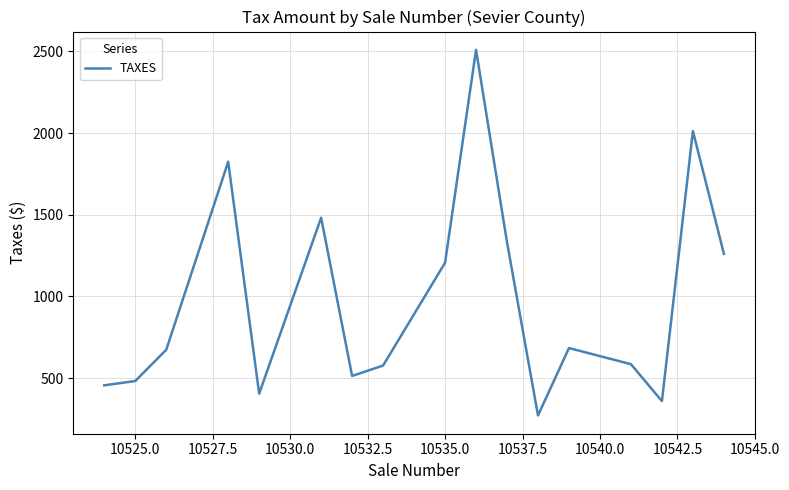

What is the difference between the maximum and minimum values?

2237.5